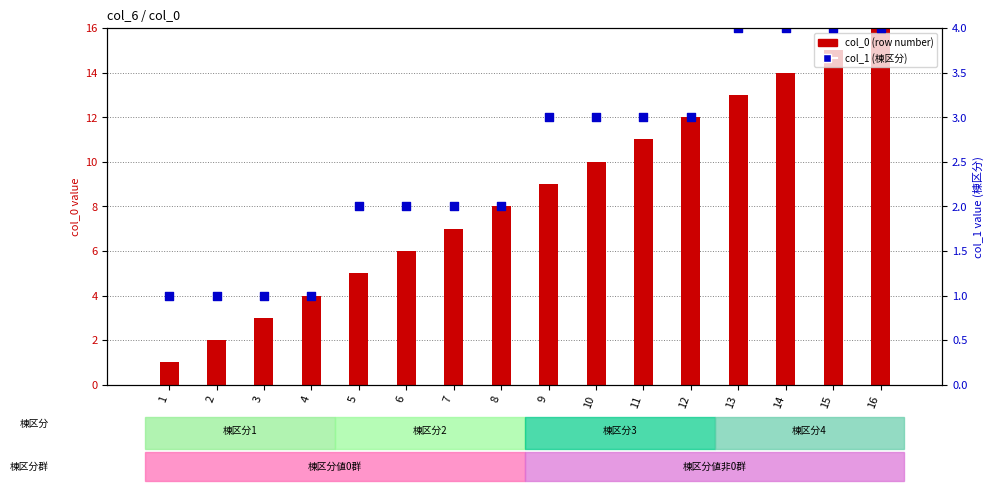

Which series has the widest spread of Y values?

col_0 (row number)